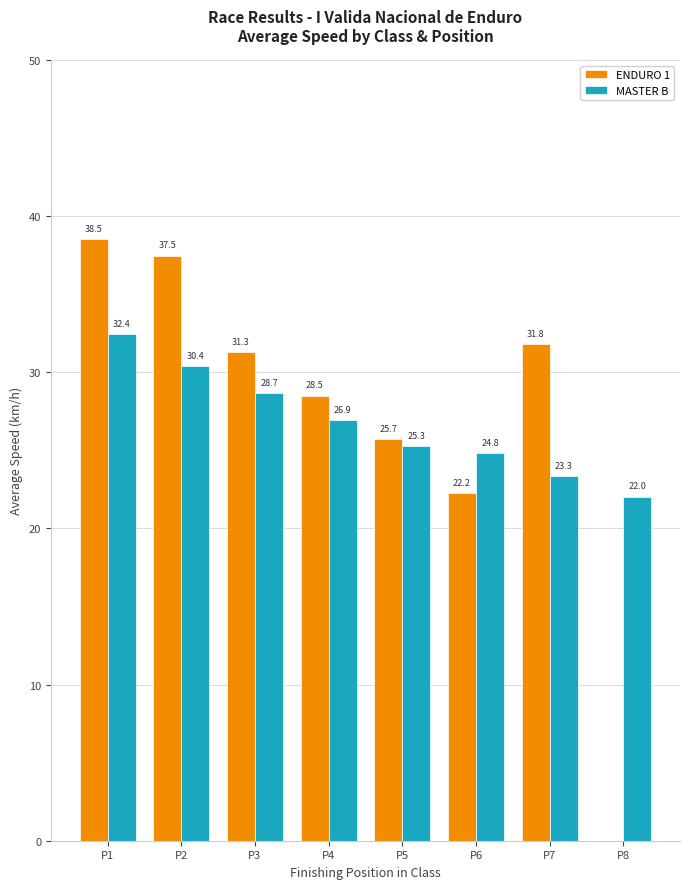

What is the total value across all series at P2?

67.9